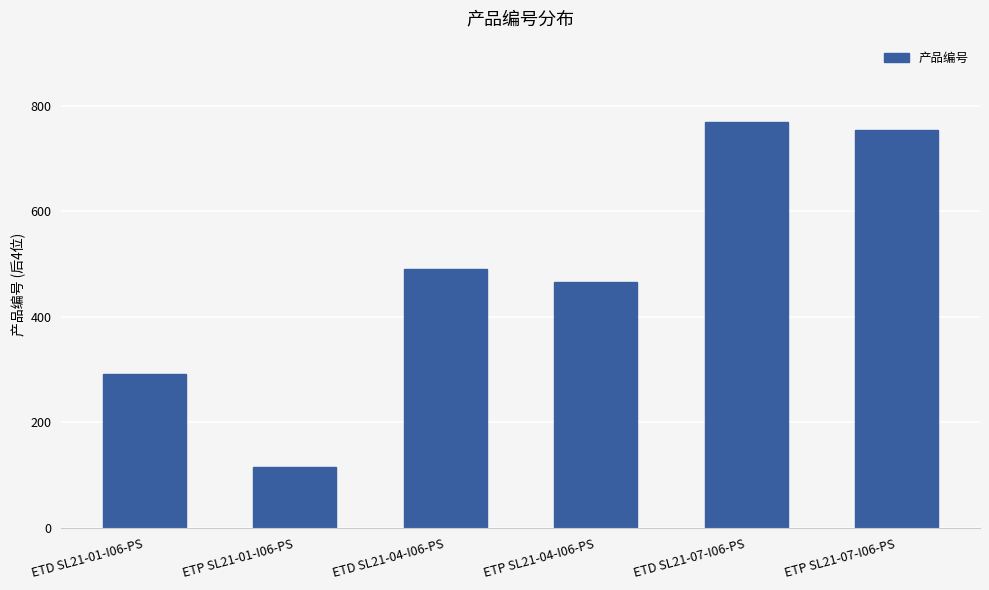

List the labels in order of value, smallest first.

ETP SL21-01-I06-PS, ETD SL21-01-I06-PS, ETP SL21-04-I06-PS, ETD SL21-04-I06-PS, ETP SL21-07-I06-PS, ETD SL21-07-I06-PS